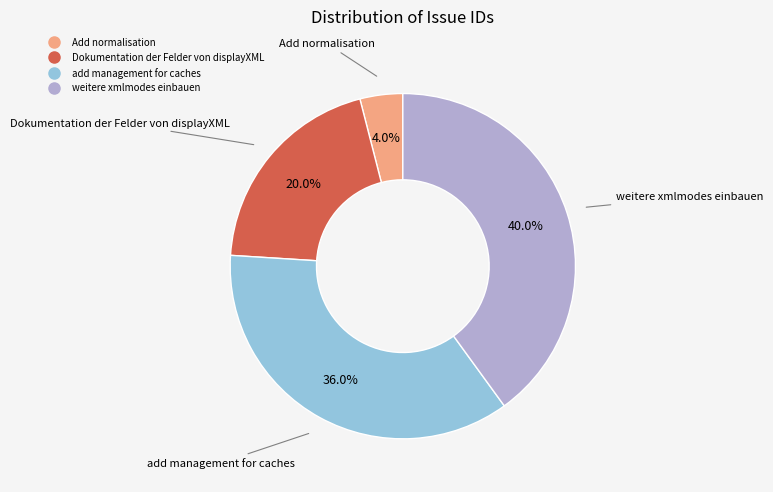

What is the ratio of the value at Add normalisation to the value at Dokumentation der Felder von displayXML?

0.2